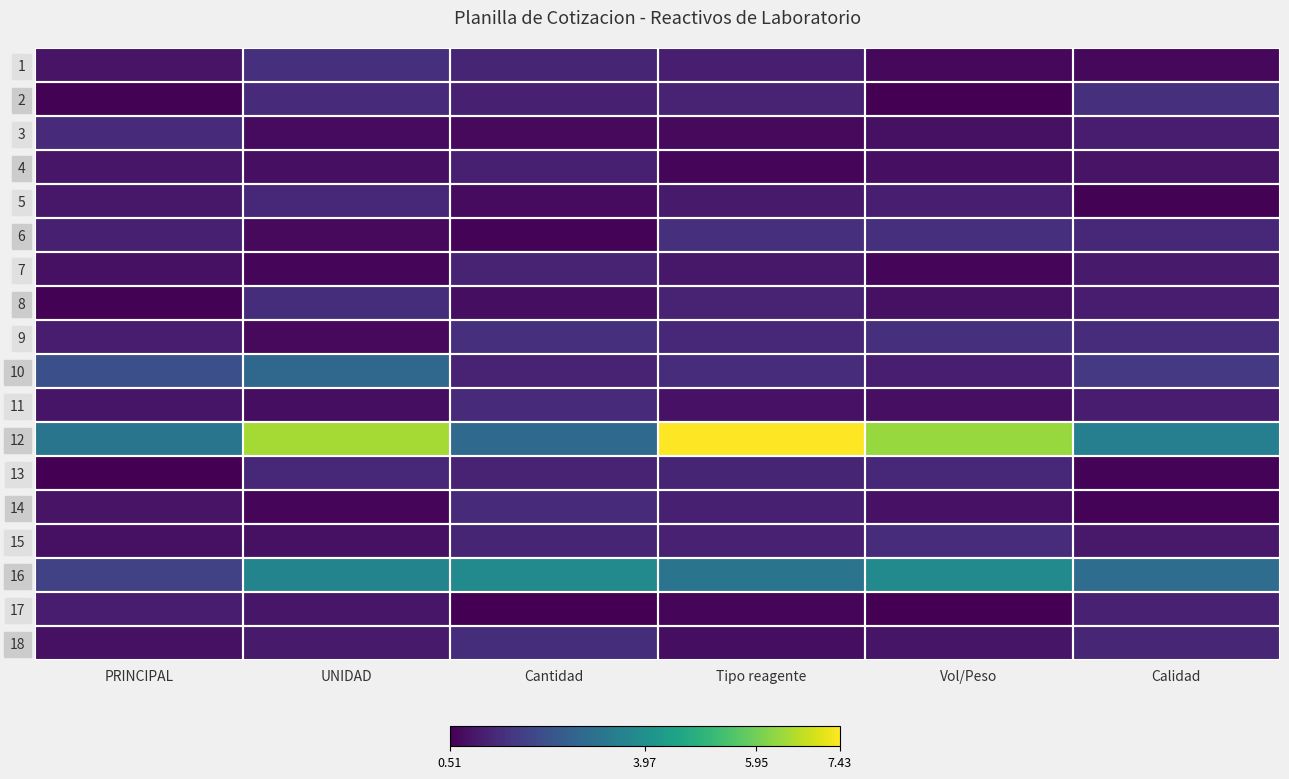

Reading left to right, transcribe all the data shown in this chart.

1: PRINCIPAL=0.9	UNIDAD=1.5	Cantidad=1.2	Tipo reagente=1.1	Vol/Peso=0.7	Calidad=0.7
2: PRINCIPAL=0.6	UNIDAD=1.4	Cantidad=1.1	Tipo reagente=1.2	Vol/Peso=0.5	Calidad=1.5
3: PRINCIPAL=1.3	UNIDAD=0.7	Cantidad=0.7	Tipo reagente=0.7	Vol/Peso=0.8	Calidad=1.0
4: PRINCIPAL=0.9	UNIDAD=0.8	Cantidad=1.1	Tipo reagente=0.6	Vol/Peso=0.8	Calidad=0.9
5: PRINCIPAL=1.0	UNIDAD=1.3	Cantidad=0.7	Tipo reagente=1.0	Vol/Peso=1.1	Calidad=0.5
6: PRINCIPAL=1.1	UNIDAD=0.7	Cantidad=0.6	Tipo reagente=1.4	Vol/Peso=1.5	Calidad=1.3
7: PRINCIPAL=0.8	UNIDAD=0.6	Cantidad=1.2	Tipo reagente=0.9	Vol/Peso=0.6	Calidad=1.0
8: PRINCIPAL=0.5	UNIDAD=1.4	Cantidad=0.8	Tipo reagente=1.2	Vol/Peso=0.8	Calidad=1.0
9: PRINCIPAL=1.0	UNIDAD=0.7	Cantidad=1.5	Tipo reagente=1.3	Vol/Peso=1.4	Calidad=1.4
10: PRINCIPAL=2.2	UNIDAD=2.8	Cantidad=1.2	Tipo reagente=1.4	Vol/Peso=1.1	Calidad=1.7
11: PRINCIPAL=0.9	UNIDAD=0.8	Cantidad=1.3	Tipo reagente=0.9	Vol/Peso=0.8	Calidad=1.0
12: PRINCIPAL=3.2	UNIDAD=6.5	Cantidad=2.9	Tipo reagente=7.4	Vol/Peso=6.4	Calidad=3.5
13: PRINCIPAL=0.5	UNIDAD=1.3	Cantidad=1.2	Tipo reagente=1.2	Vol/Peso=1.3	Calidad=0.6
14: PRINCIPAL=0.9	UNIDAD=0.6	Cantidad=1.4	Tipo reagente=1.1	Vol/Peso=0.8	Calidad=0.6
15: PRINCIPAL=0.8	UNIDAD=0.8	Cantidad=1.2	Tipo reagente=1.1	Vol/Peso=1.4	Calidad=1.0
16: PRINCIPAL=1.9	UNIDAD=3.6	Cantidad=3.8	Tipo reagente=3.2	Vol/Peso=3.8	Calidad=3.0
17: PRINCIPAL=1.0	UNIDAD=0.9	Cantidad=0.5	Tipo reagente=0.6	Vol/Peso=0.5	Calidad=1.1
18: PRINCIPAL=0.8	UNIDAD=1.0	Cantidad=1.4	Tipo reagente=0.7	Vol/Peso=0.9	Calidad=1.3